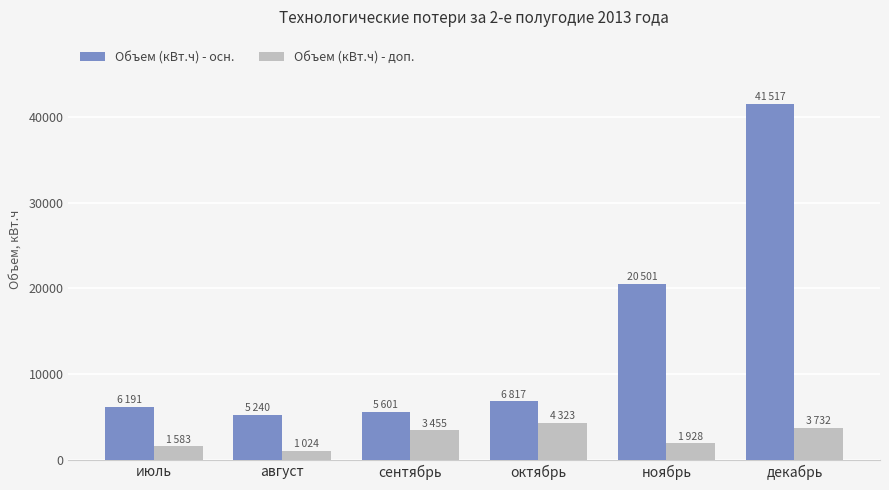

What is the average value of the Объем (кВт.ч) - осн. series?

14311